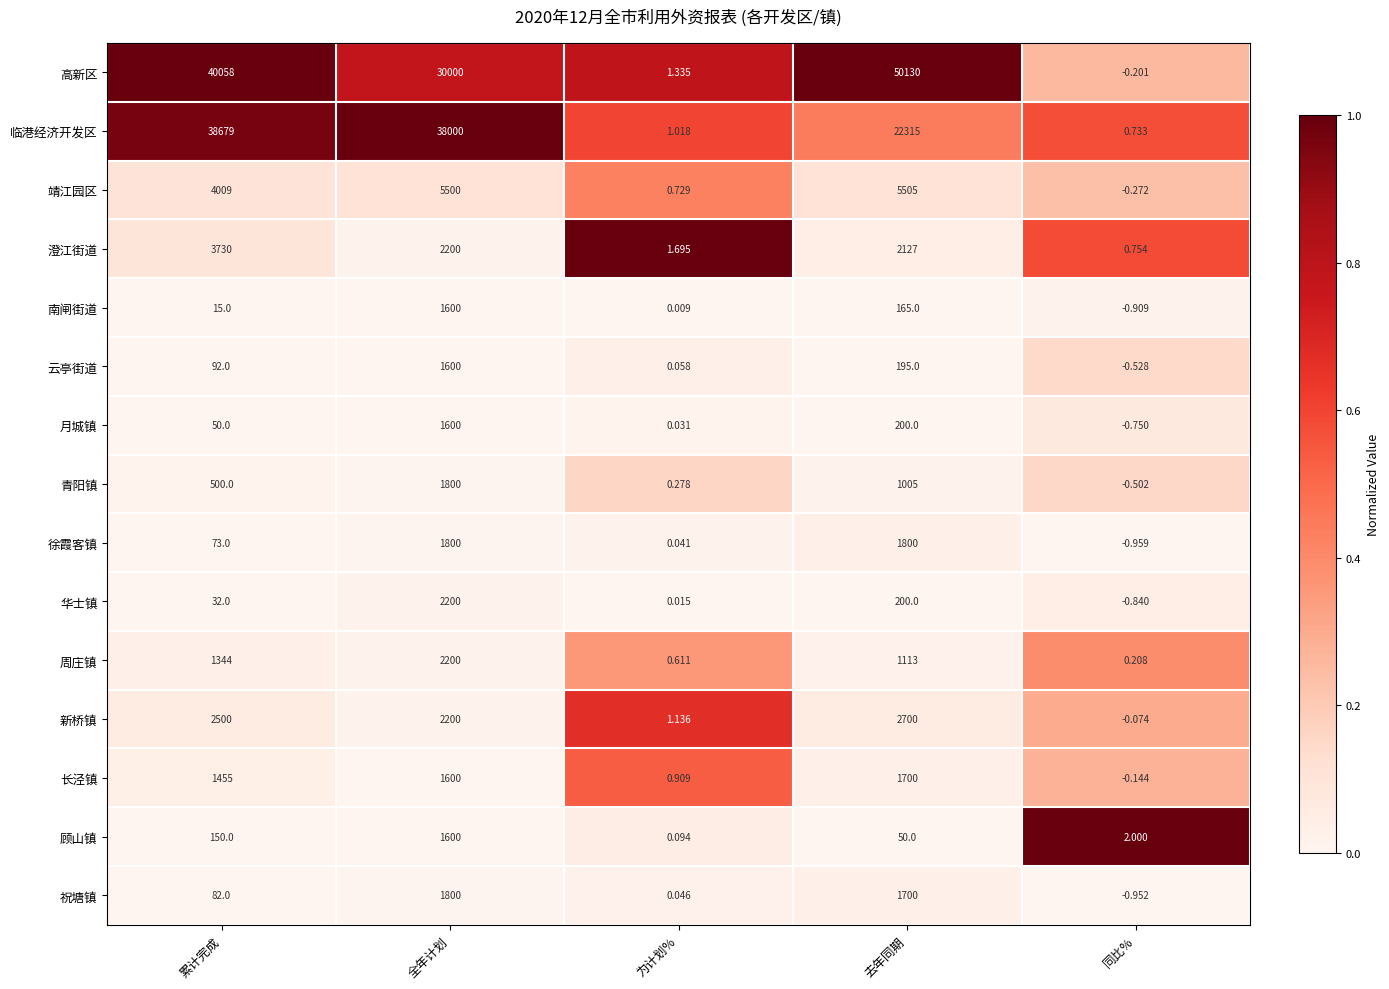

Count the number of data series in this chart.

15